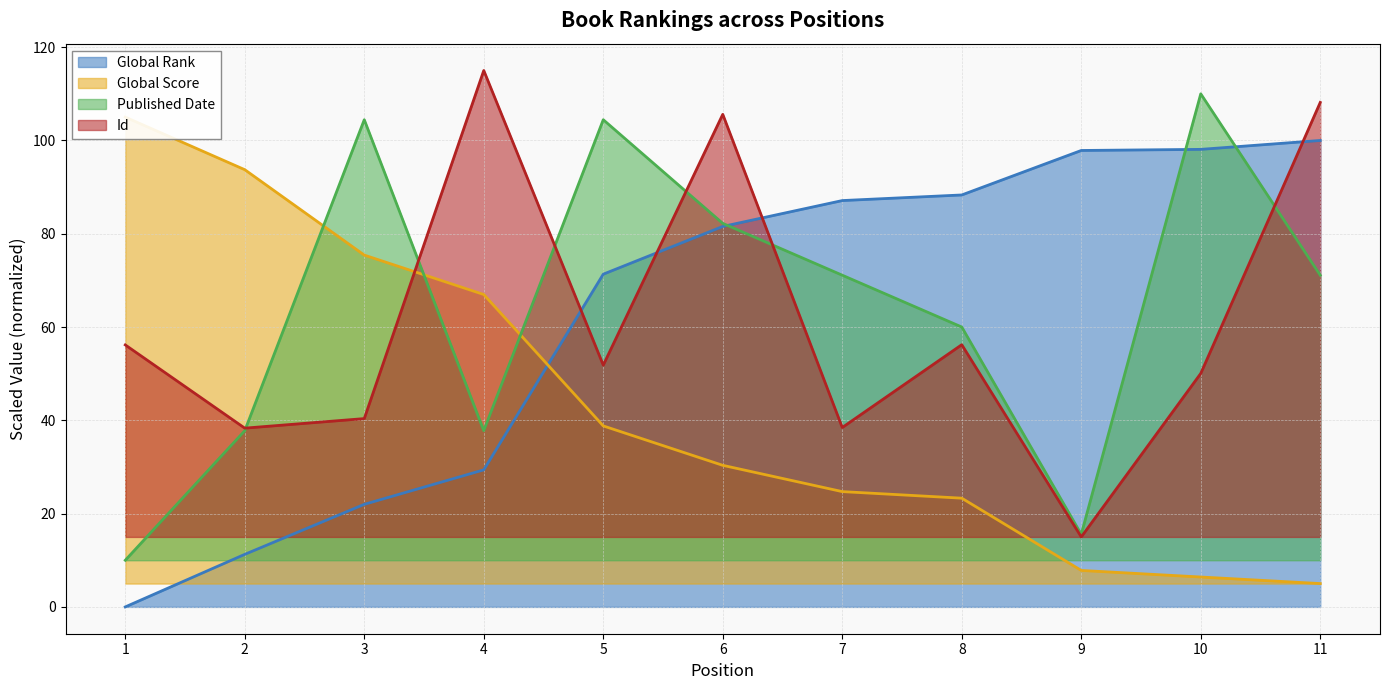

At how many categories does at least one series exceed 96?

8